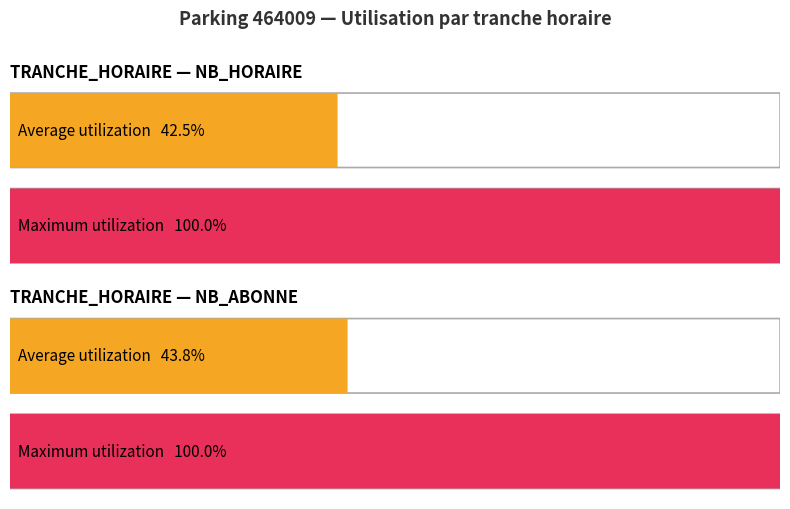

The NB_ABONNE series shows 10 at 18. True or false?

False